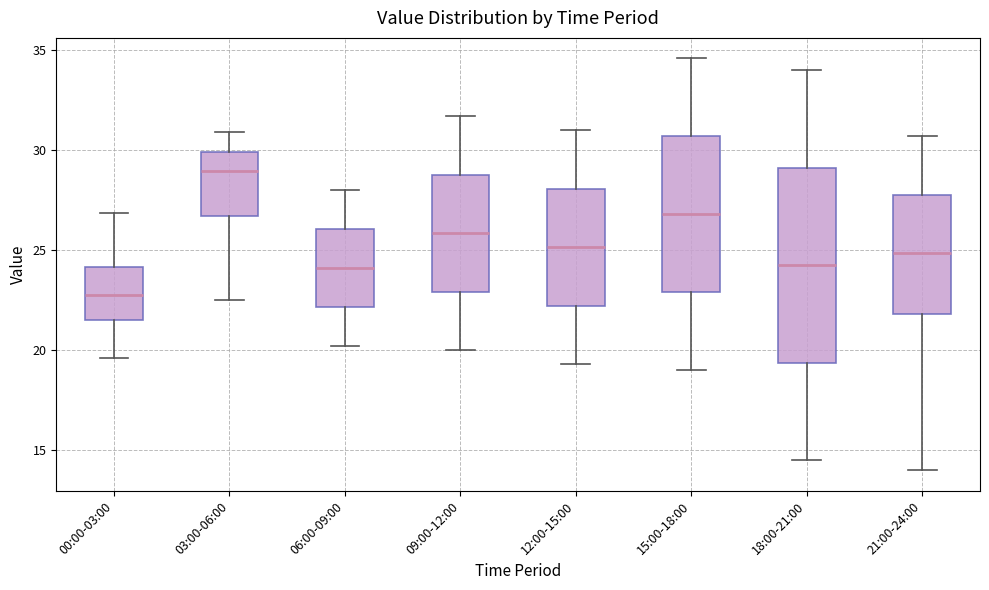

Where is the lower edge of the box for 18:00-21:00 on the y-axis? The values are not printed on the chart, so give them approximately, as read against the axis.

19.5